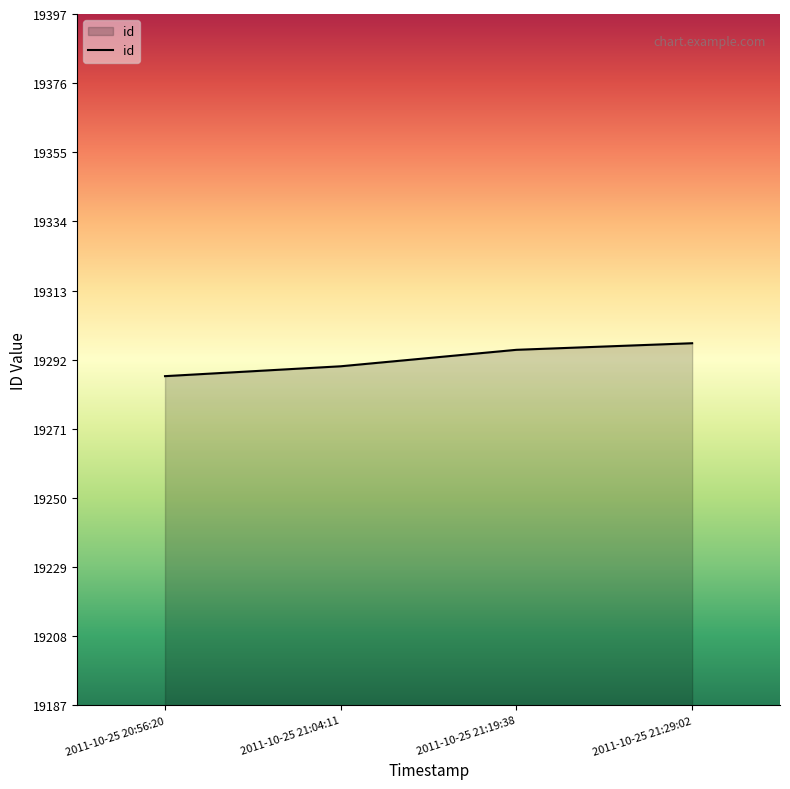

Reading left to right, list all the values displayed in this chart.

2011-10-25 20:56:20=19287	2011-10-25 21:04:11=19290	2011-10-25 21:19:38=19295	2011-10-25 21:29:02=19297